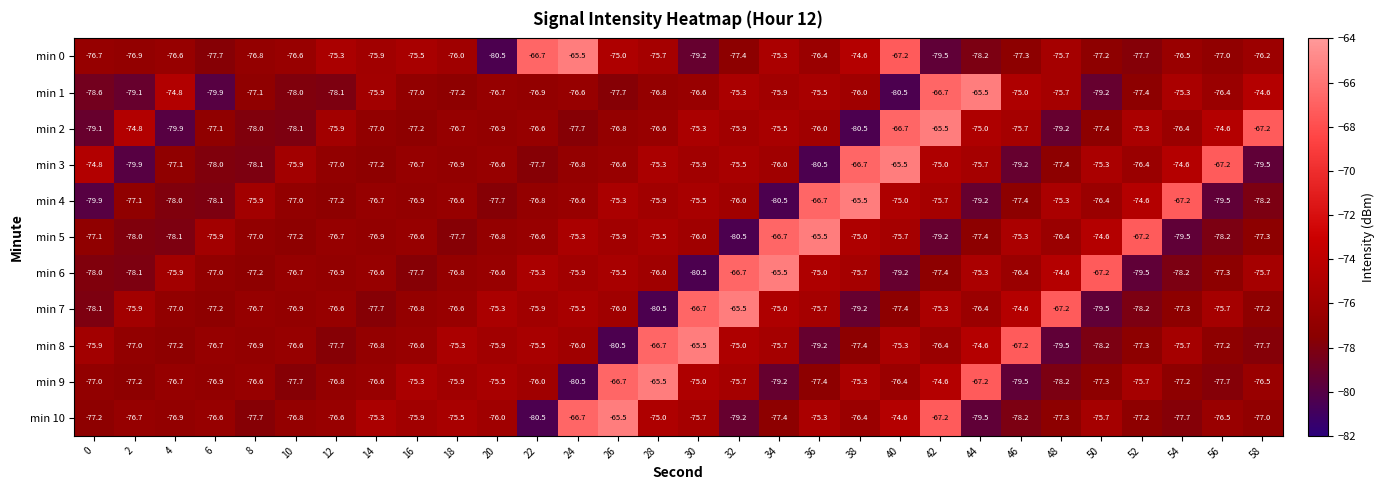

What is the difference between the second highest and minimum values in the min 7 series?

13.8